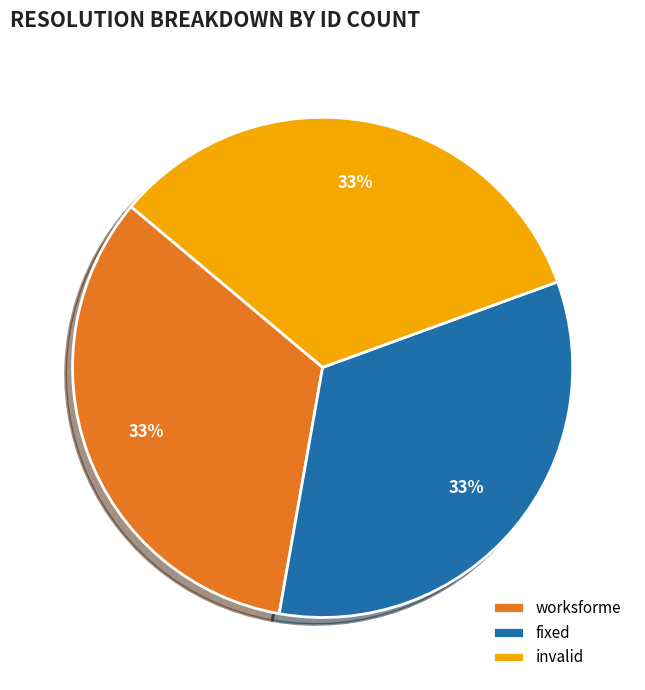

How many segments does this pie chart have?

3